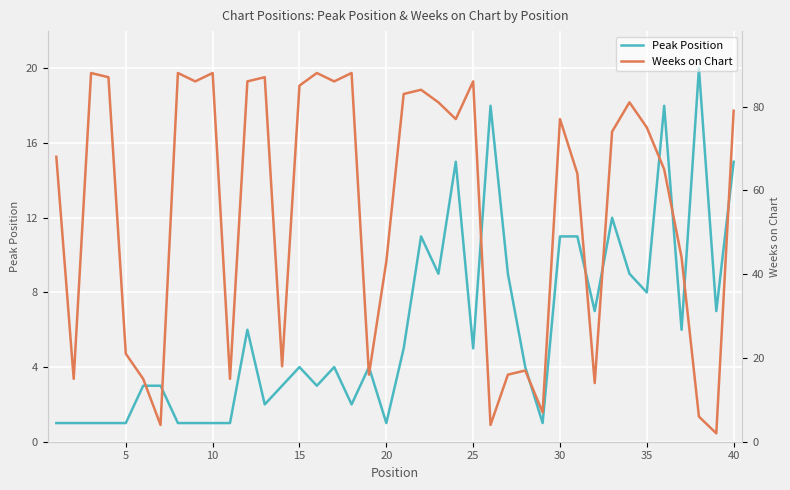

True or false: Peak Position has a value of 15 at 40.

True